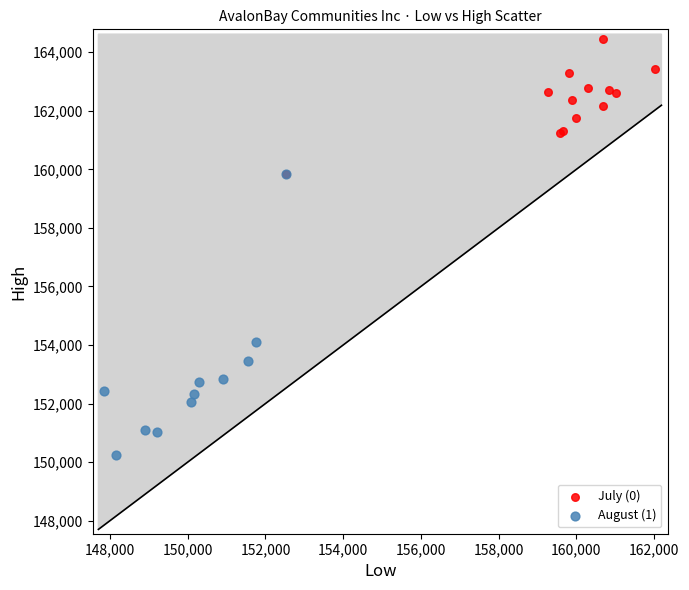

Which series has the largest Y range (max minus min)?

August (1)